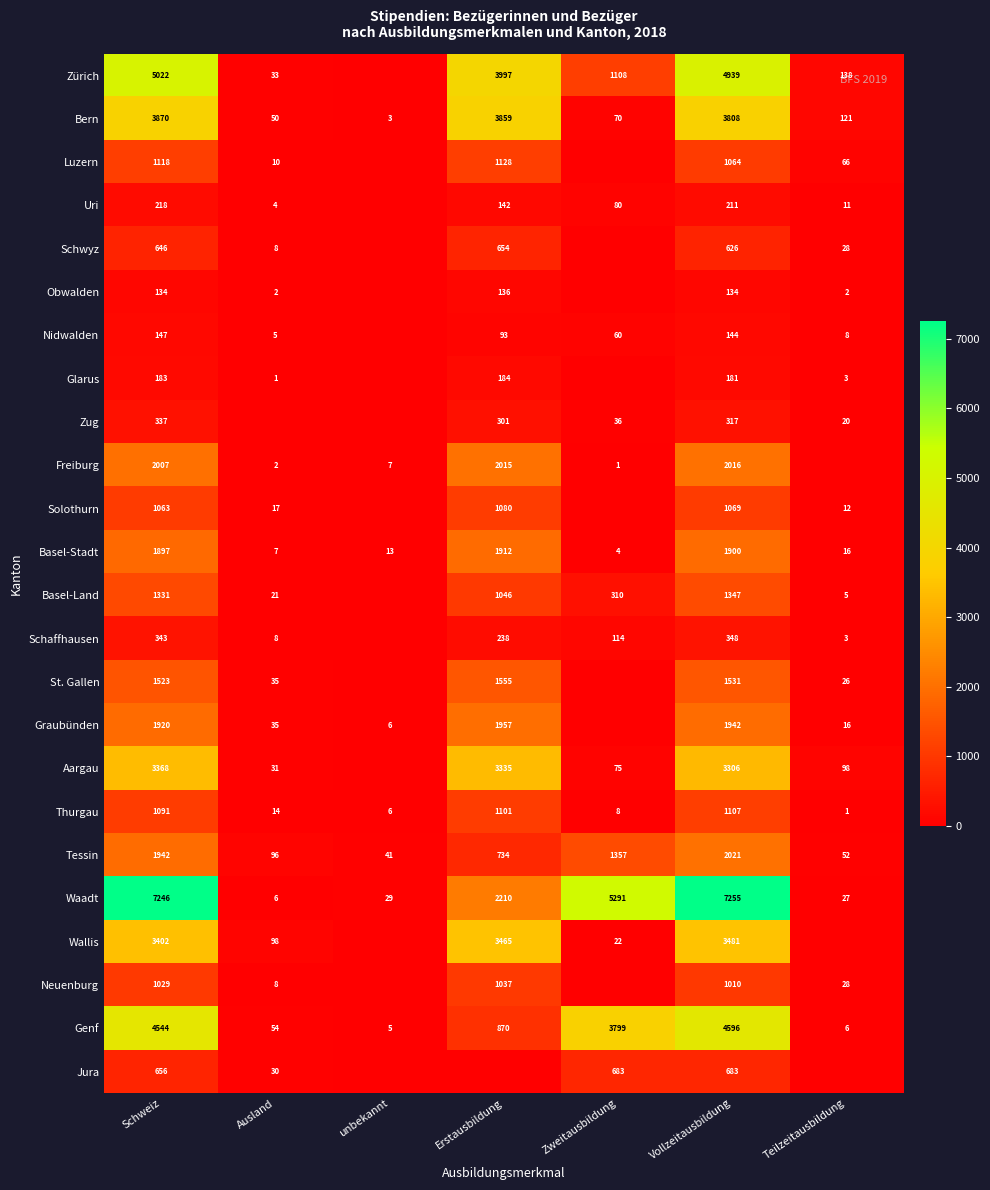

The value of Freiburg at Erstausbildung is 2641. True or false?

False